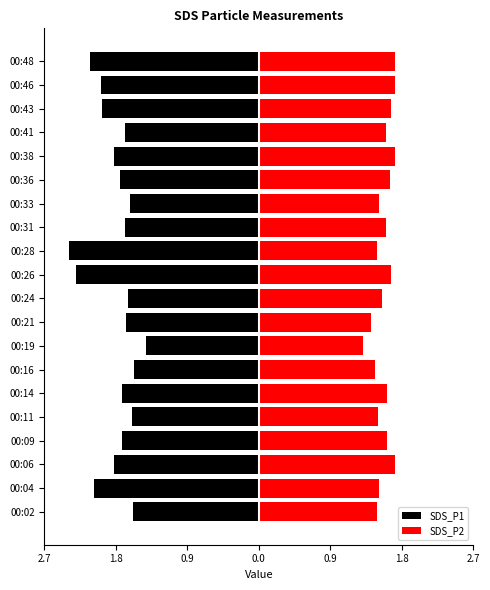

What is the lowest value of the SDS_P2 series?

1.3